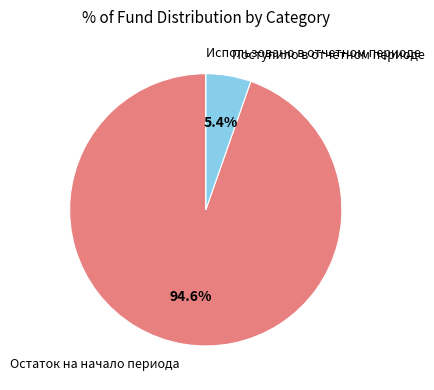

What percentage is NOT represented by Остаток на начало периода?

5.4%